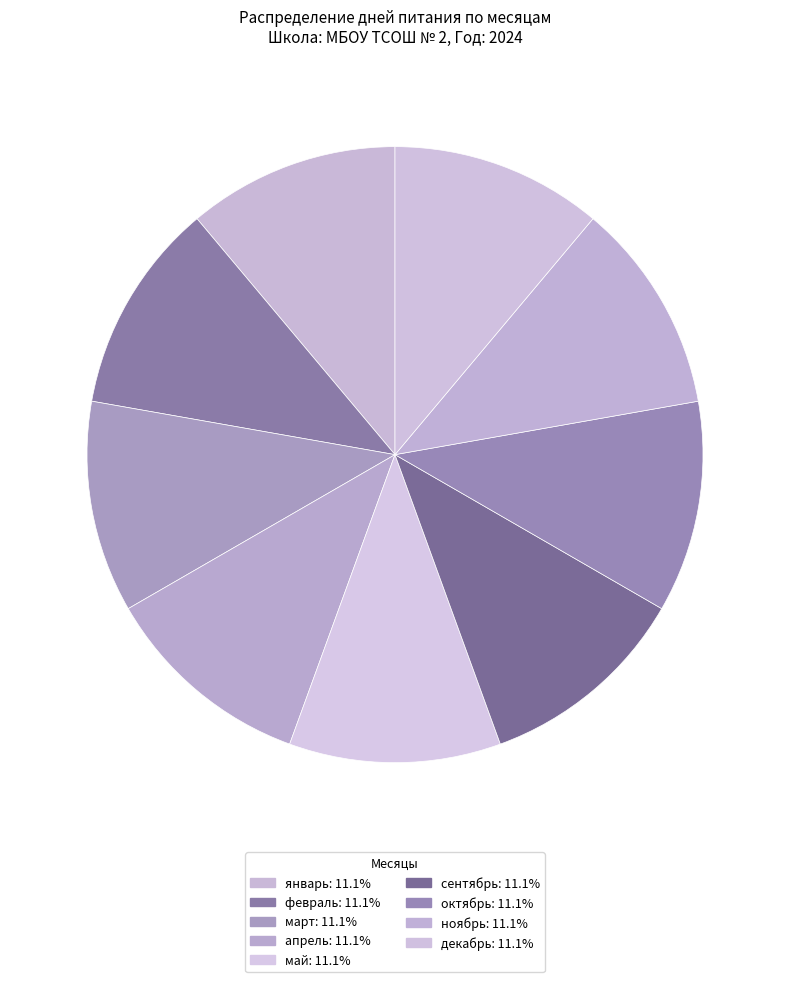

Is there a majority slice in this chart?

No